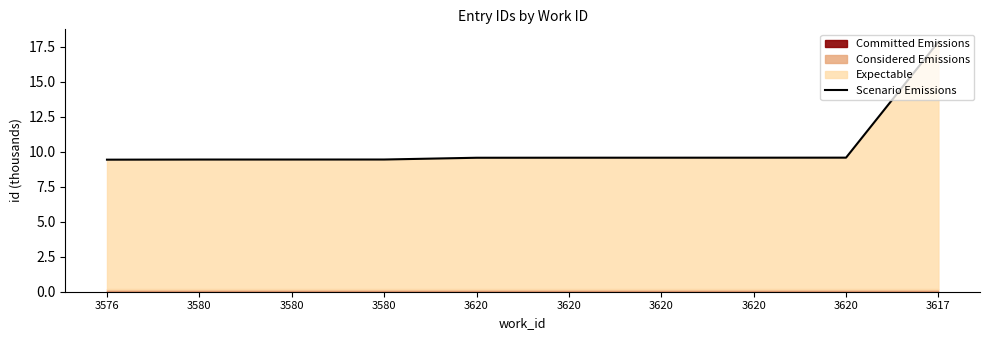

What is the smallest value displayed?

9.4